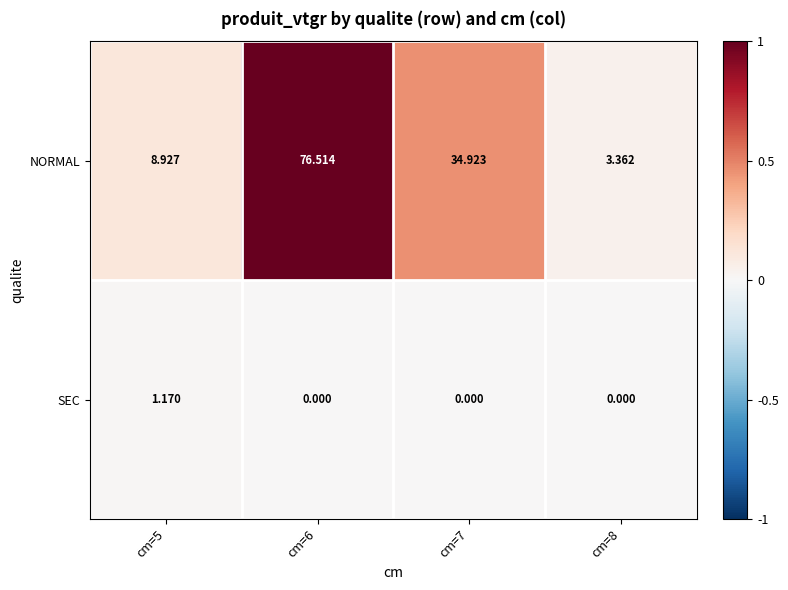

Is the value of NORMAL at cm=6 greater than the value of SEC at cm=6?

Yes